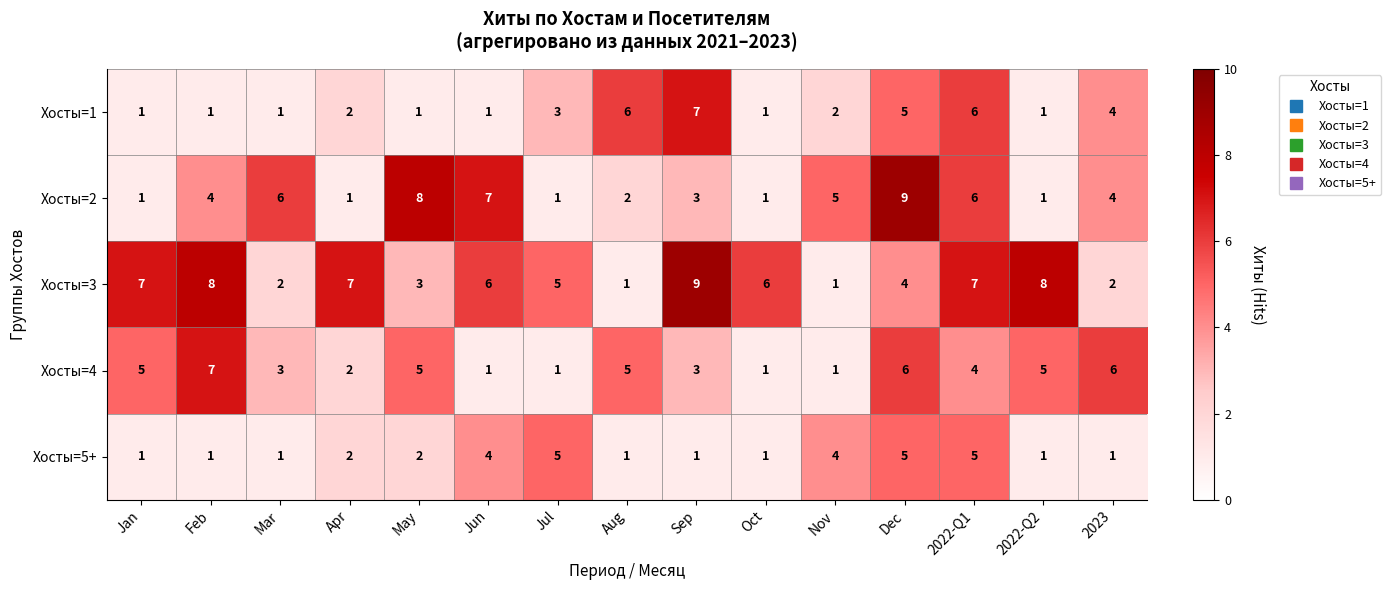

What is the difference between the maximum and second lowest values in the Хосты=1 series?

6